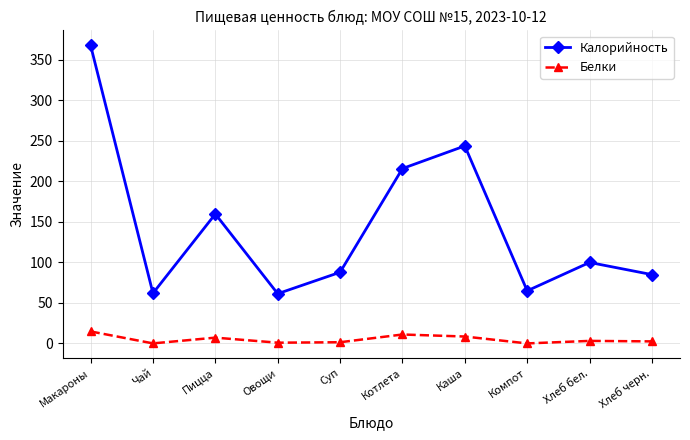

How many lines are shown in the chart?

2